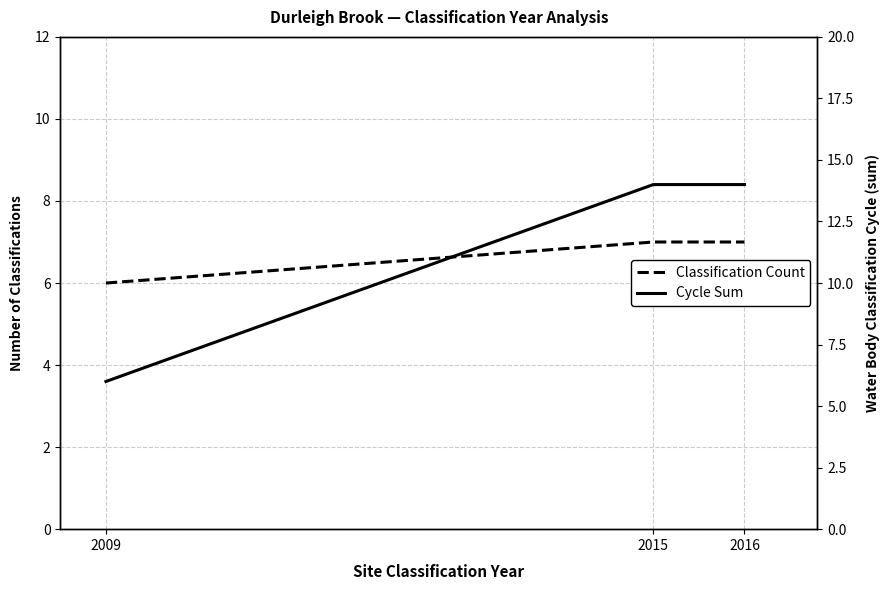

What are all the series names shown in the legend?

Classification Count, Cycle Sum